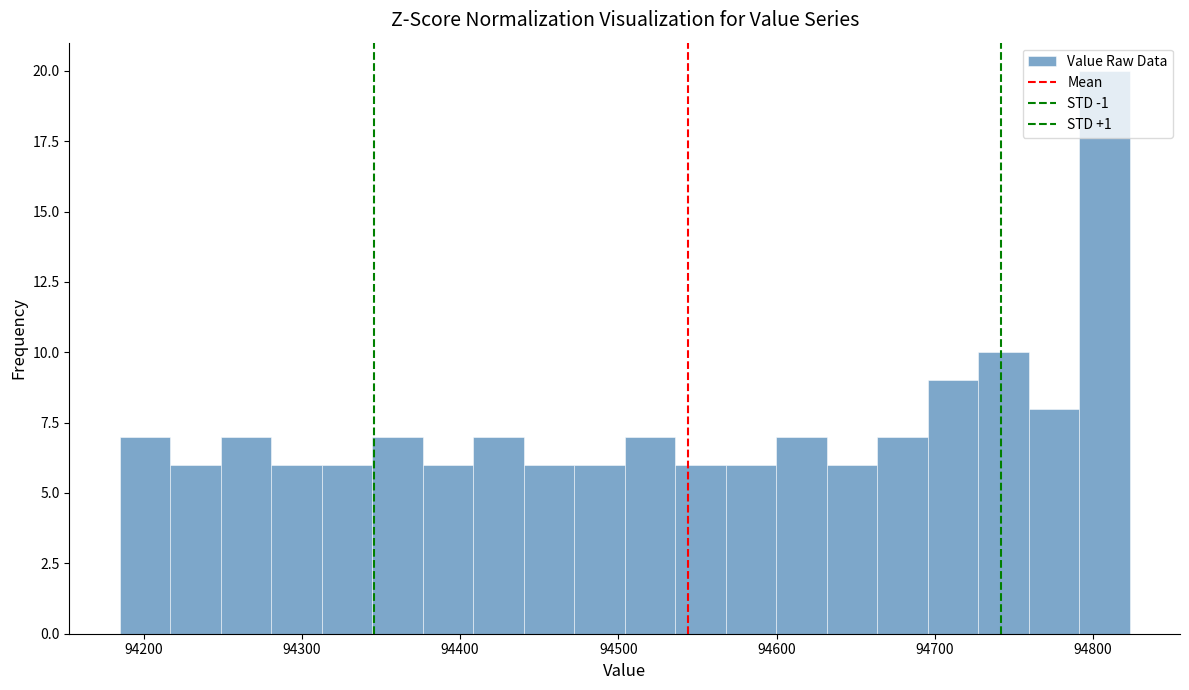

Around what value on the x-axis is the tallest bar? Give the approximate position of its centre, as read against the axis.

94810